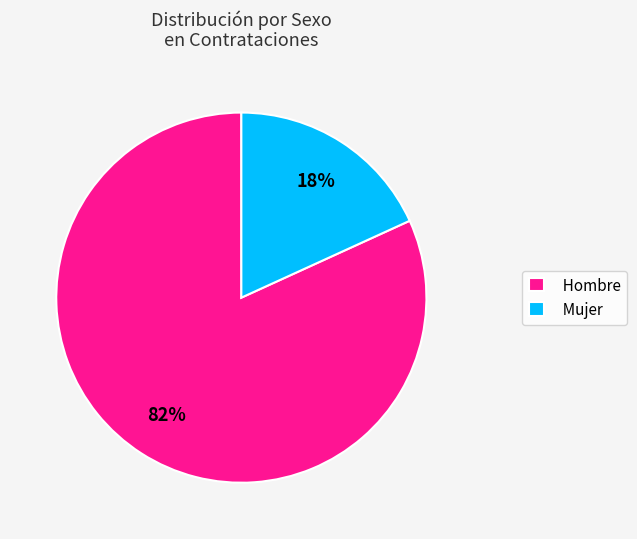

Rank the categories by value from lowest to highest.

Mujer, Hombre